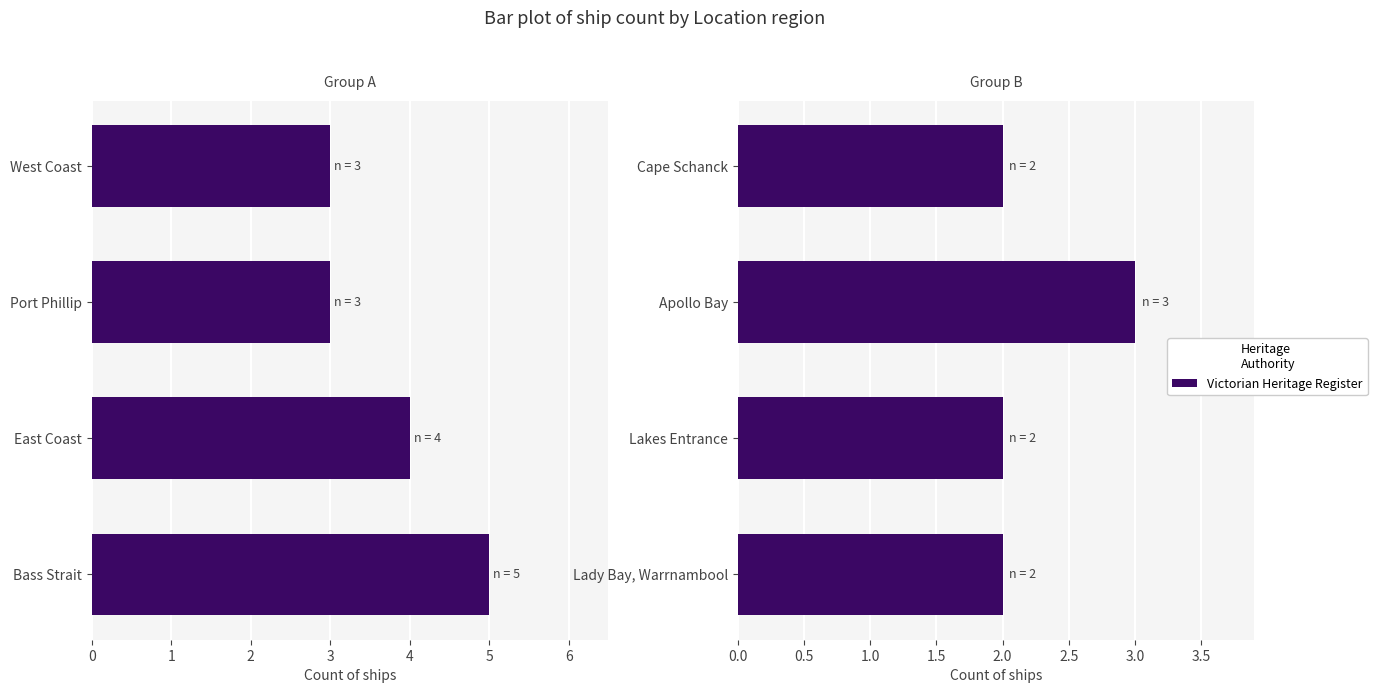

What is the value of the 2nd bar from the left?

2